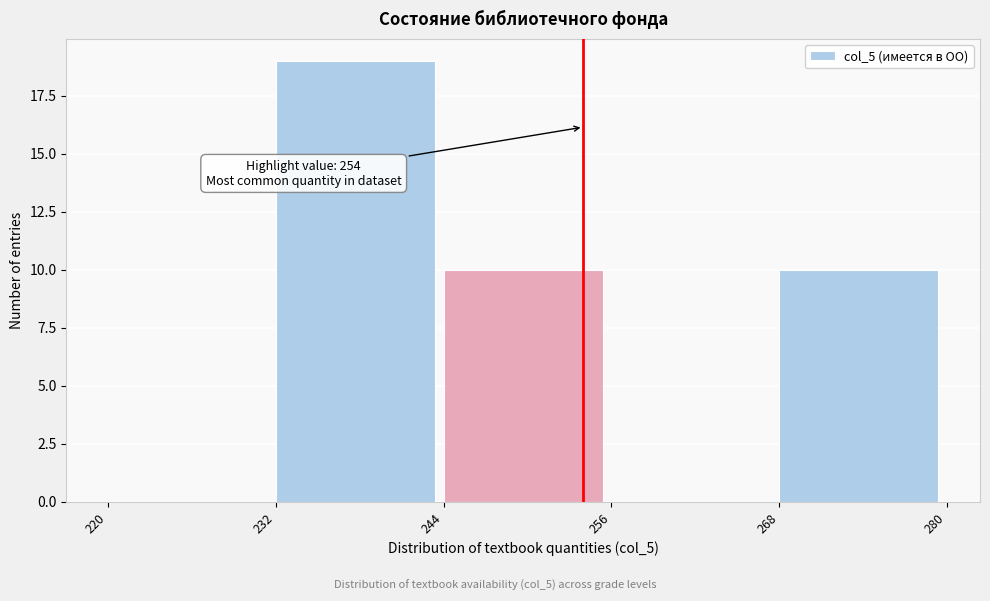

Which range on the x-axis has the tallest bar?

232 to 244